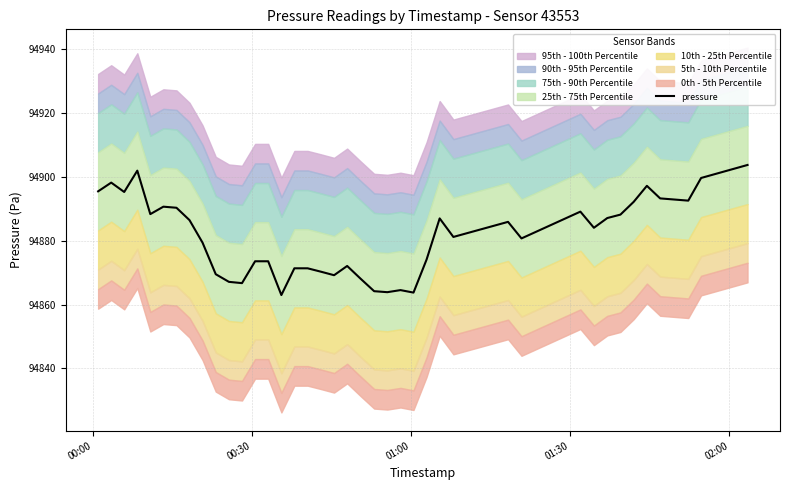

What is the difference between the second highest and second lowest values?

38.2